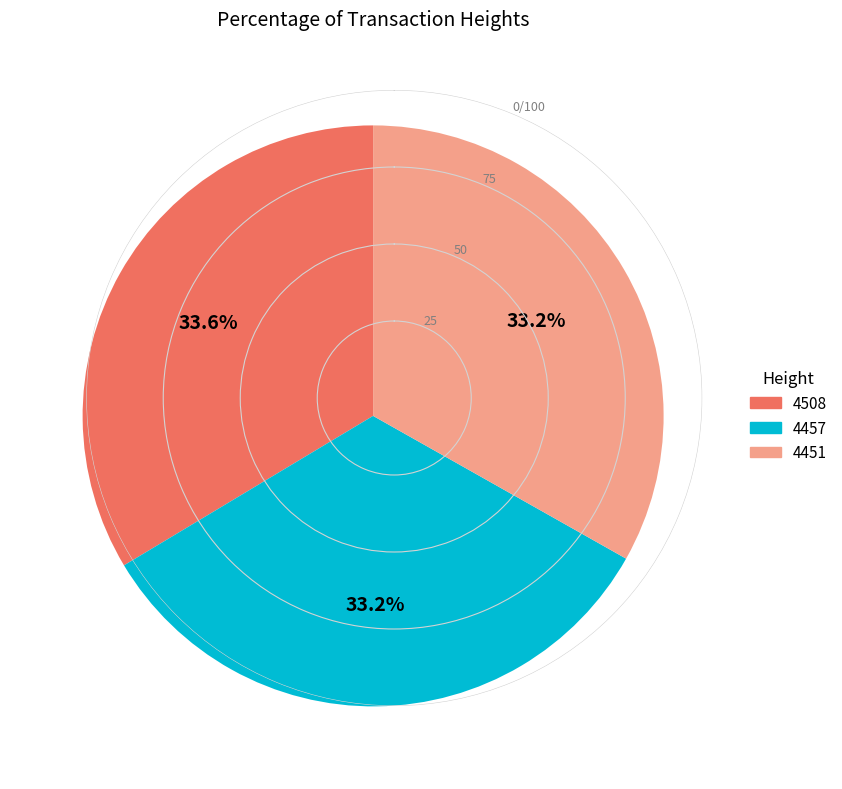

Combined, do 4508 and 4451 account for over 50%?

Yes